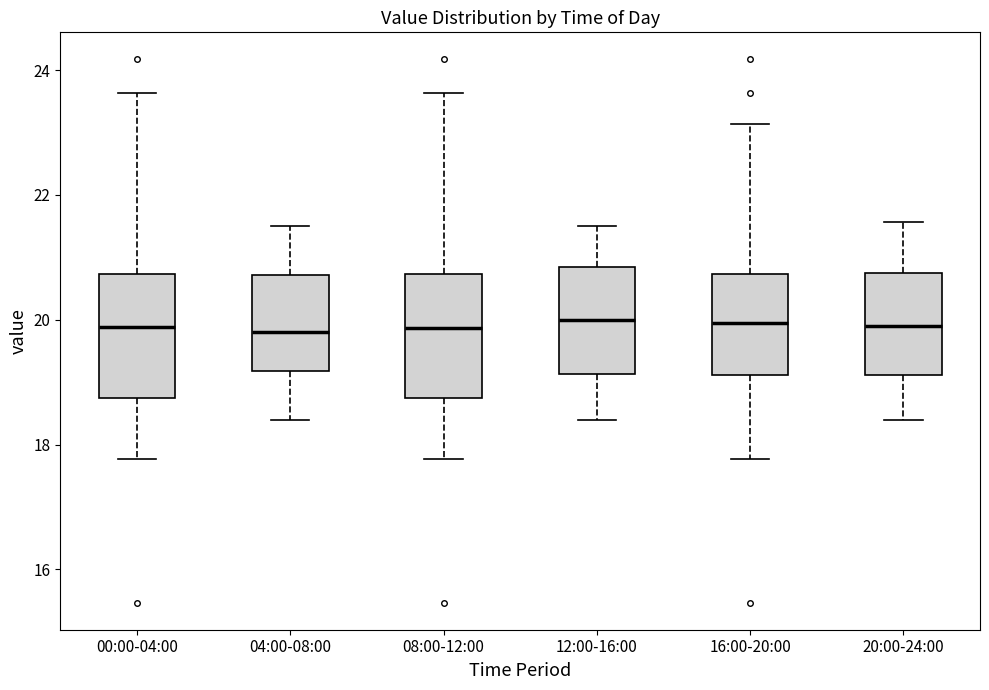

Reading left to right, read every box against the y-axis: the position of its median line, the range the box covers, and the ends of its whiskers. The values are not printed on the chart, so give them approximately, as read against the axis.

00:00-04:00: median 19.8, box 18.8 to 20.8, whiskers 17.8 to 23.6
04:00-08:00: median 19.8, box 19.2 to 20.8, whiskers 18.4 to 21.6
08:00-12:00: median 19.8, box 18.8 to 20.8, whiskers 17.8 to 23.6
12:00-16:00: median 20.0, box 19.2 to 20.8, whiskers 18.4 to 21.6
16:00-20:00: median 20.0, box 19.2 to 20.8, whiskers 17.8 to 23.2
20:00-24:00: median 20.0, box 19.2 to 20.8, whiskers 18.4 to 21.6